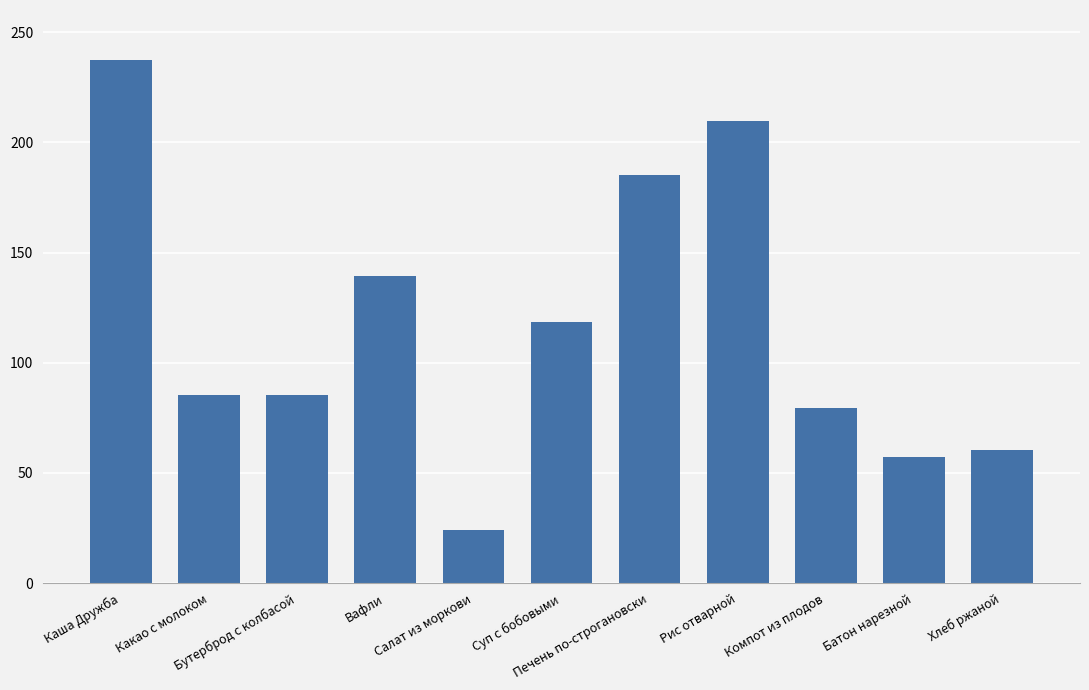

Where does the data first go above 85?

Каша Дружба